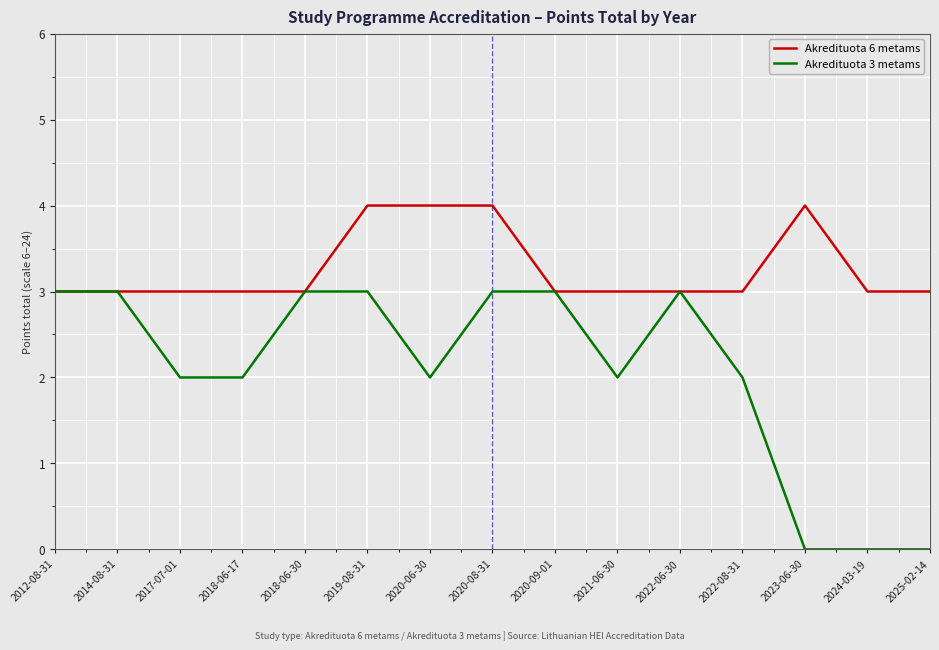

Reading left to right, what are all the values shown in this chart?

Akredituota 6 metams: 2012-08-31=3	2014-08-31=3	2017-07-01=3	2018-06-17=3	2018-06-30=3	2019-08-31=4	2020-06-30=4	2020-08-31=4	2020-09-01=3	2021-06-30=3	2022-06-30=3	2022-08-31=3	2023-06-30=4	2024-03-19=3	2025-02-14=3
Akredituota 3 metams: 2012-08-31=3	2014-08-31=3	2017-07-01=2	2018-06-17=2	2018-06-30=3	2019-08-31=3	2020-06-30=2	2020-08-31=3	2020-09-01=3	2021-06-30=2	2022-06-30=3	2022-08-31=2	2023-06-30=0	2024-03-19=0	2025-02-14=0